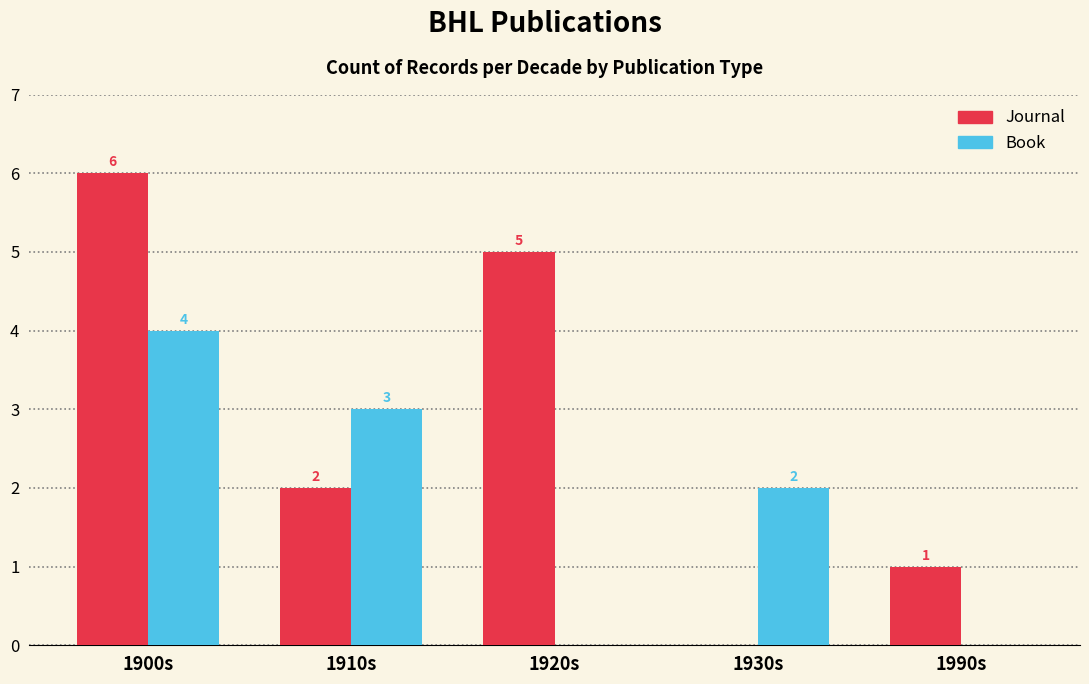

At which label does Journal first exceed 2?

1900s